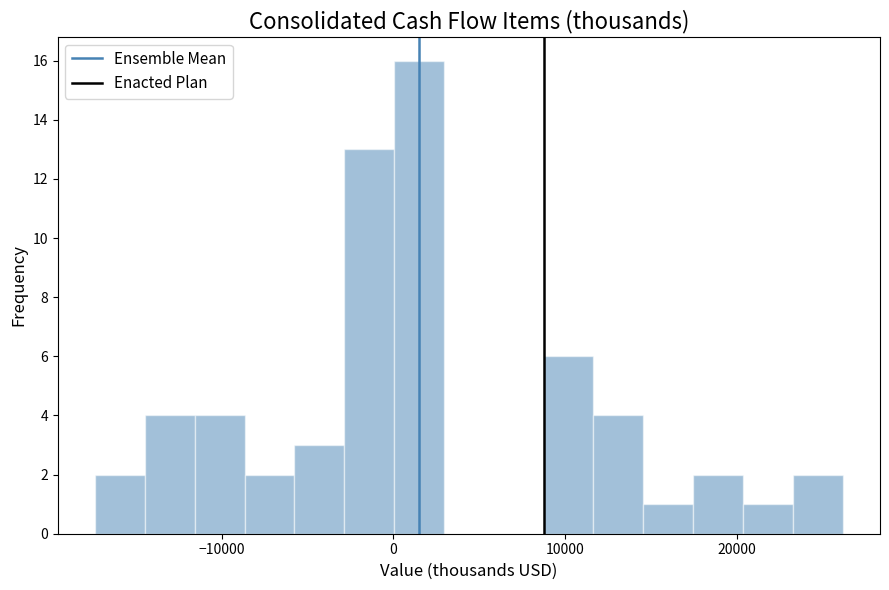

Around what value on the x-axis is the tallest bar? Give the approximate position of its centre, as read against the axis.

1000